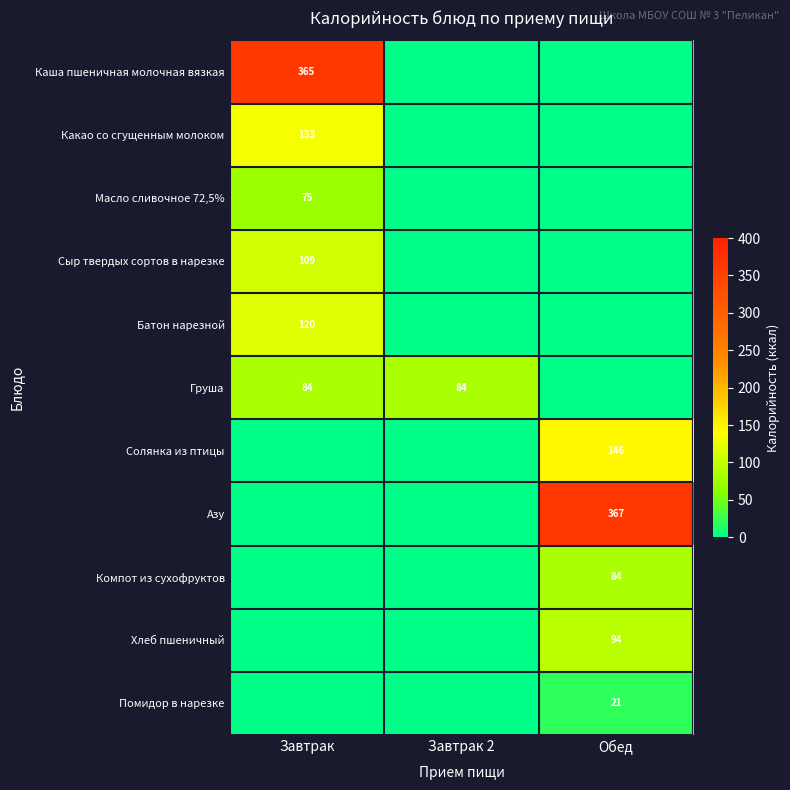

The value of Масло сливочное 72,5% at Завтрак is 30. True or false?

False